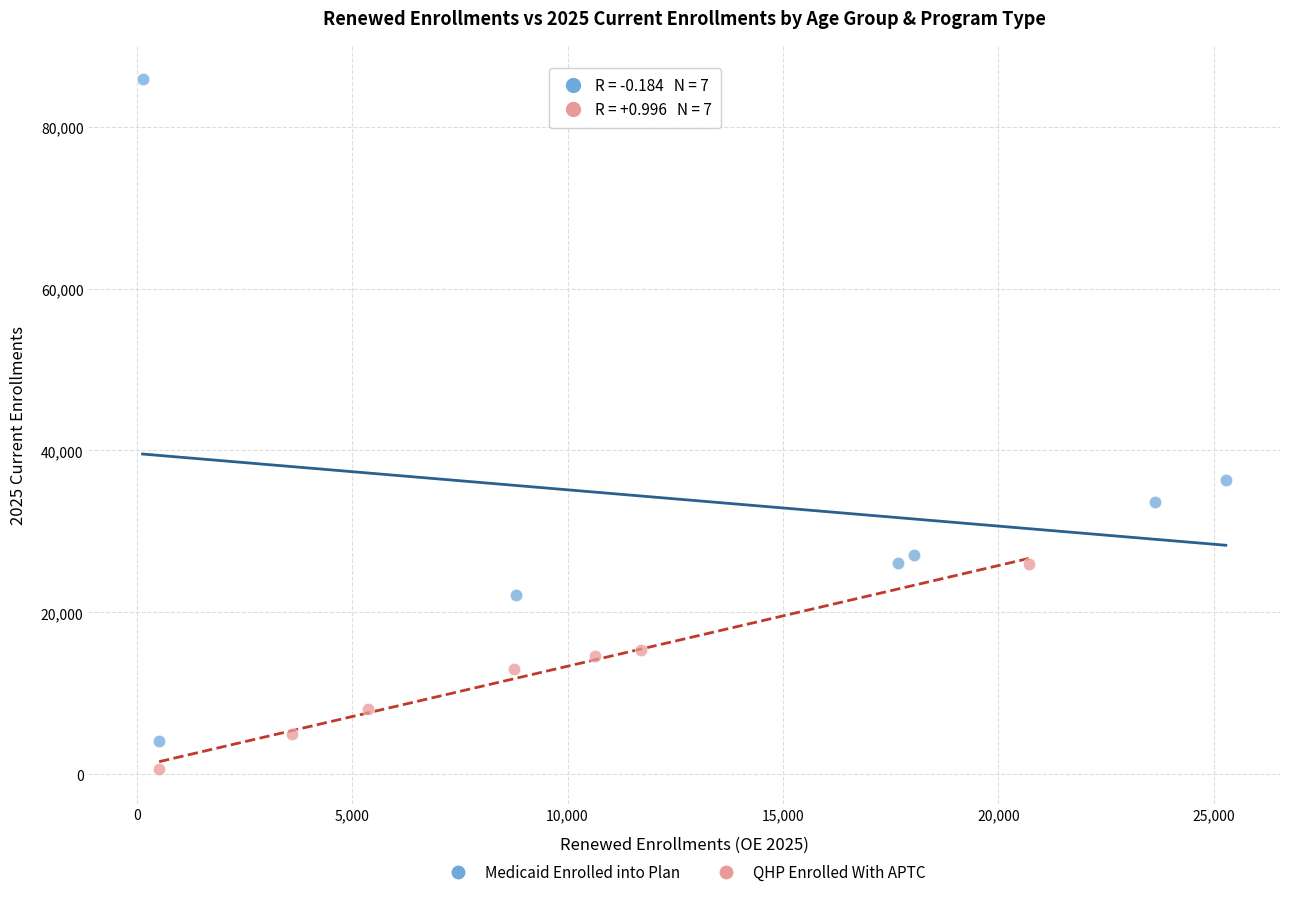

Which series reaches the maximum Y coordinate?

Medicaid Enrolled into Plan